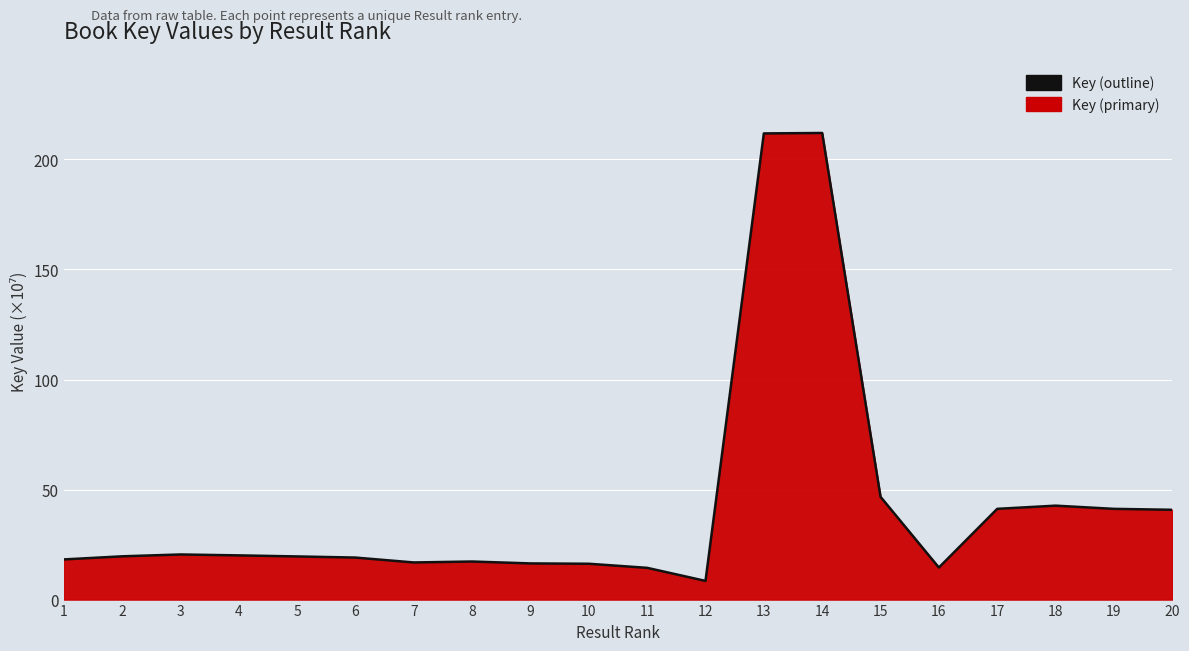

How many data points are above 19?

12